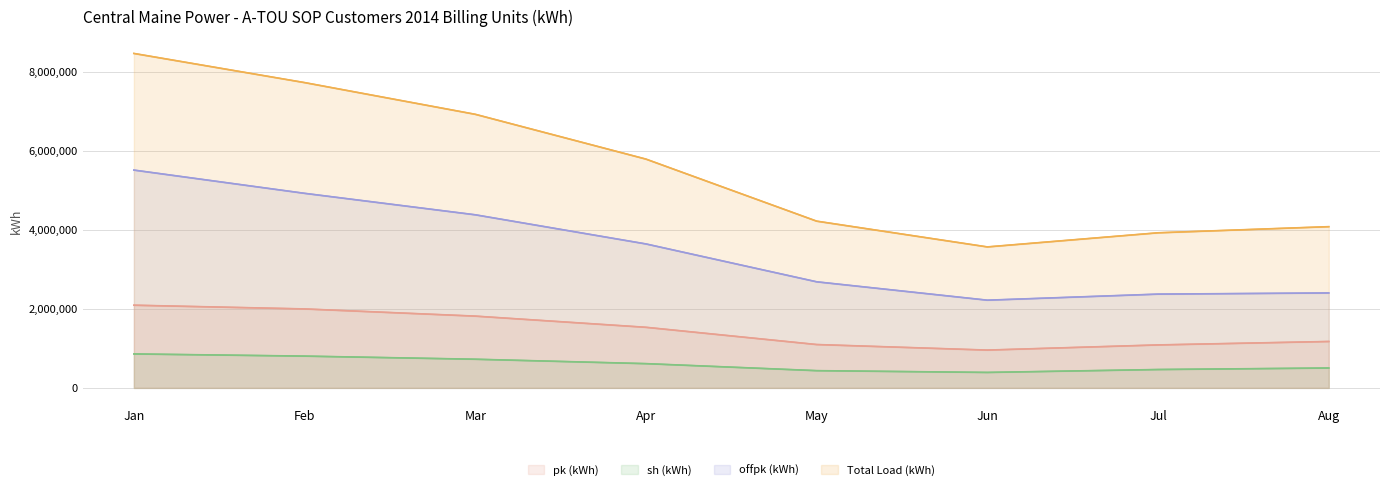

At which category is the sum across all series the highest?

Jan